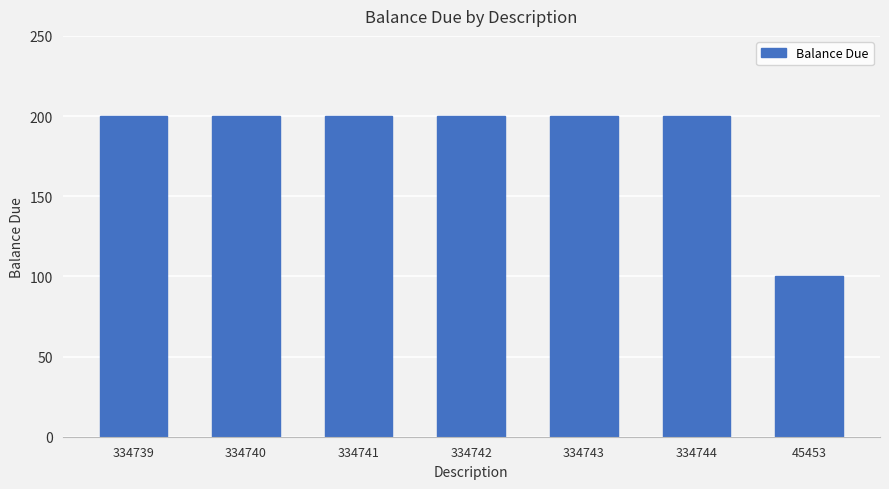

What is the ratio of the value at 334741 to the value at 334744?

1.0